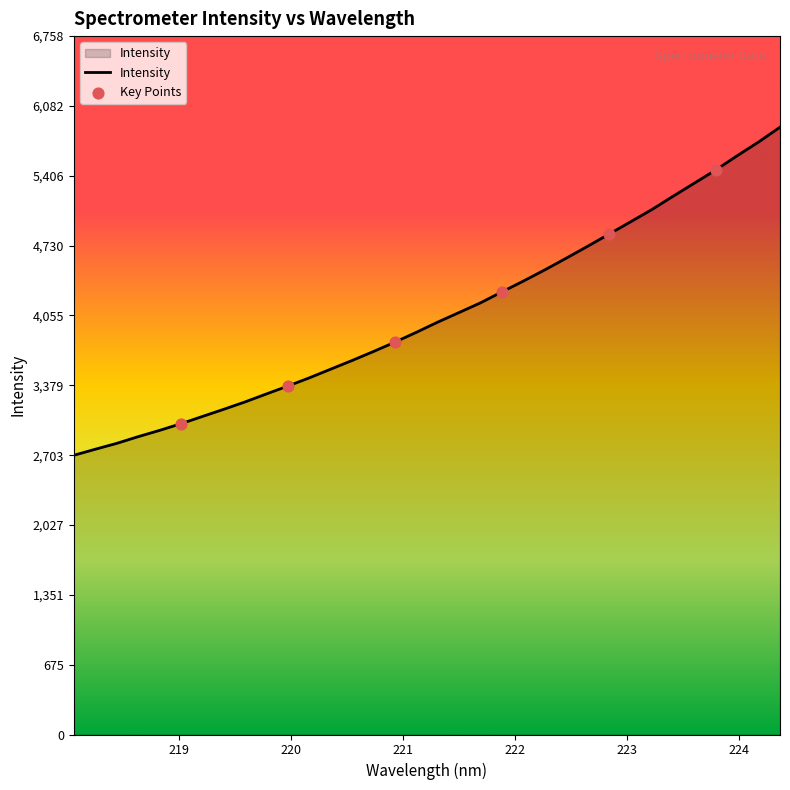

What is the difference between the maximum and minimum values?

3175.0